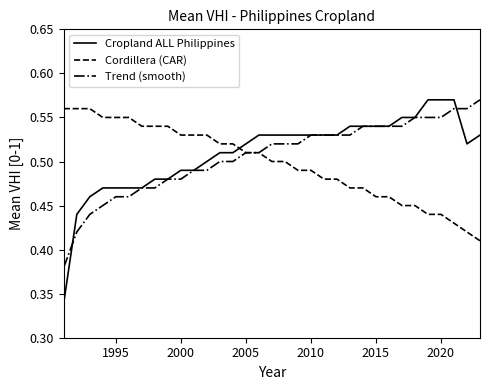

Which series has the largest range (max minus min)?

Cropland ALL Philippines